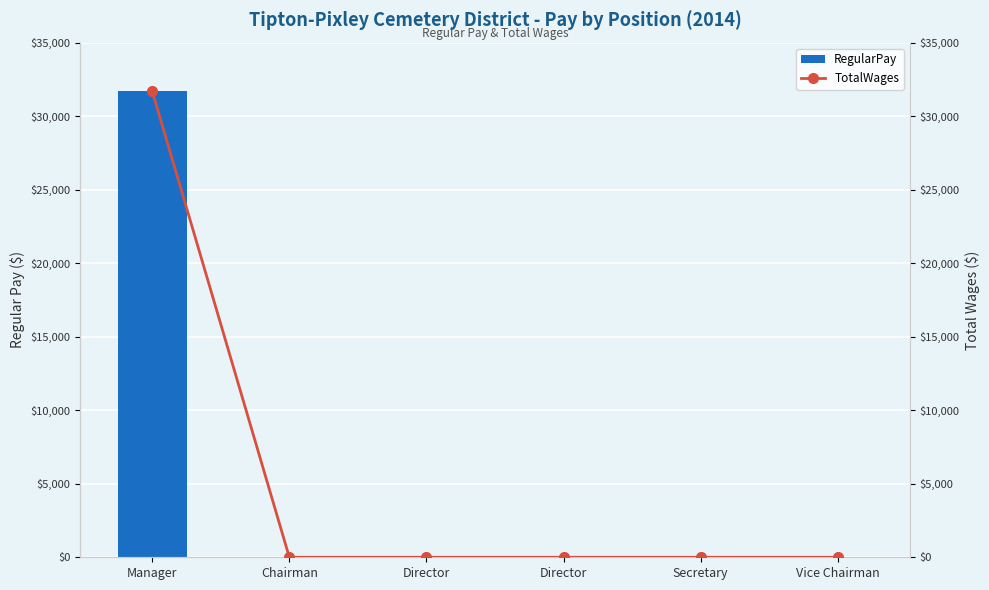

Rank the series by their maximum value, from highest to lowest.

RegularPay, TotalWages